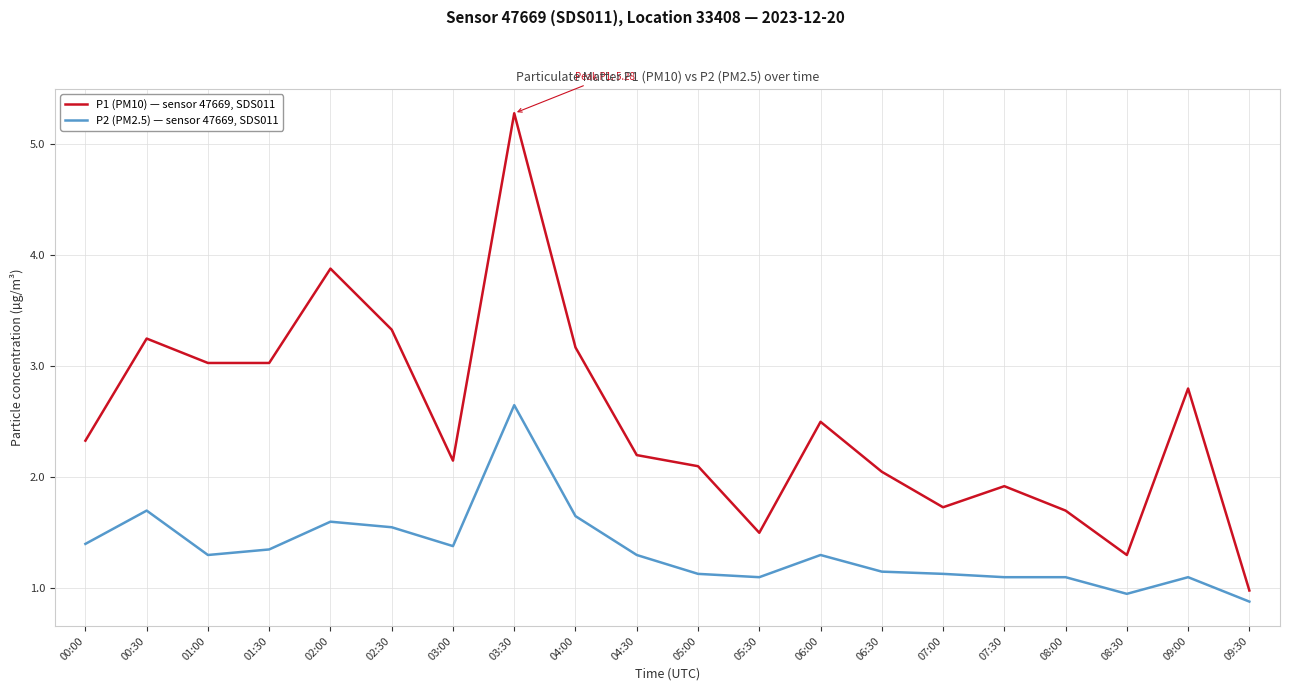

What is the difference between the highest and lowest values at 01:00?

1.7